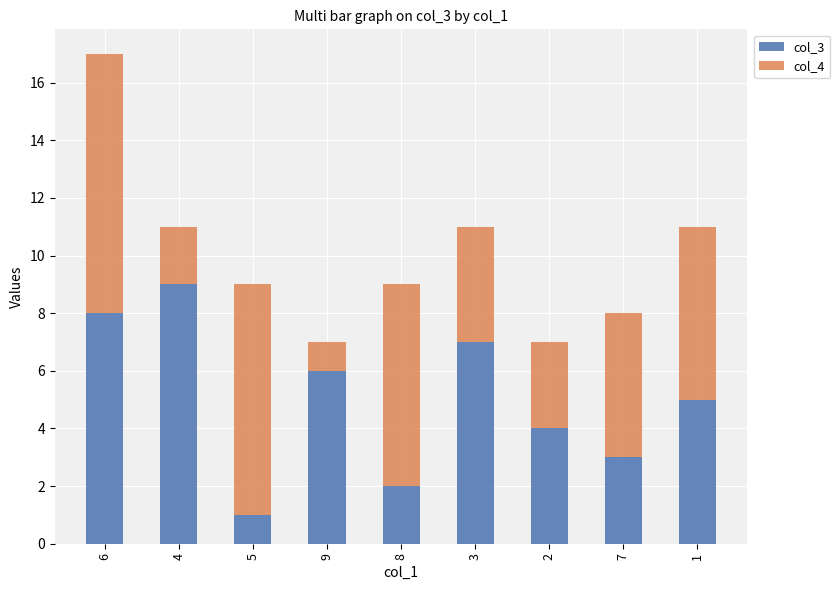

The col_3 series shows 2 at 8. True or false?

True